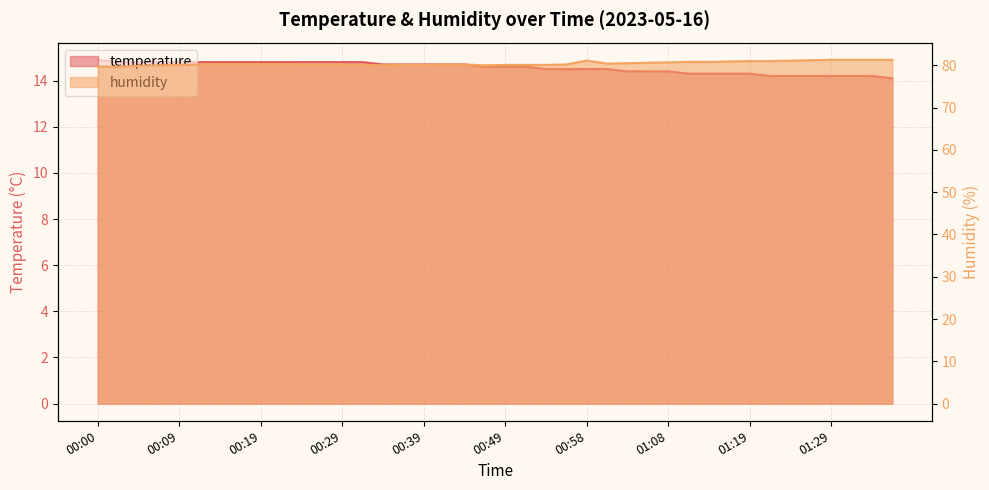

True or false: humidity has more than 2 points higher than both neighbors.

False